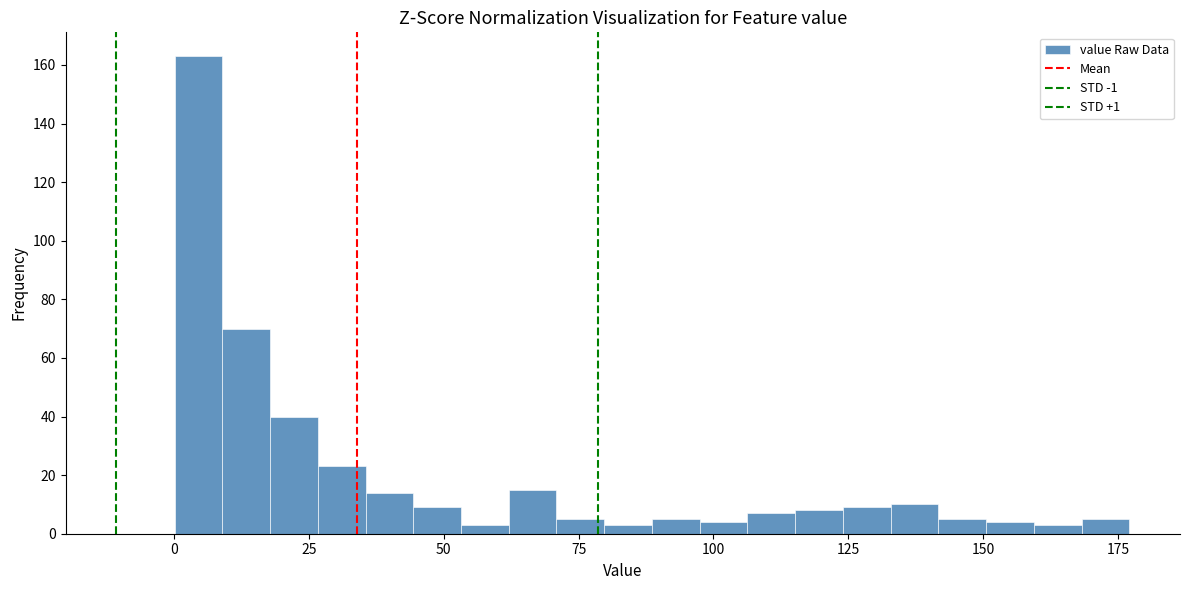

Read against the x-axis, roughly where is the centre of the tallest bar?

5